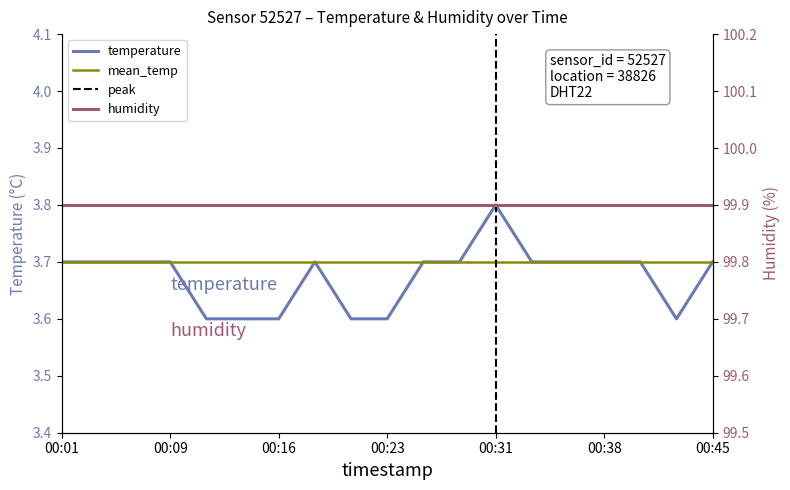

The value of temperature at 00:23 is 3.6. True or false?

True